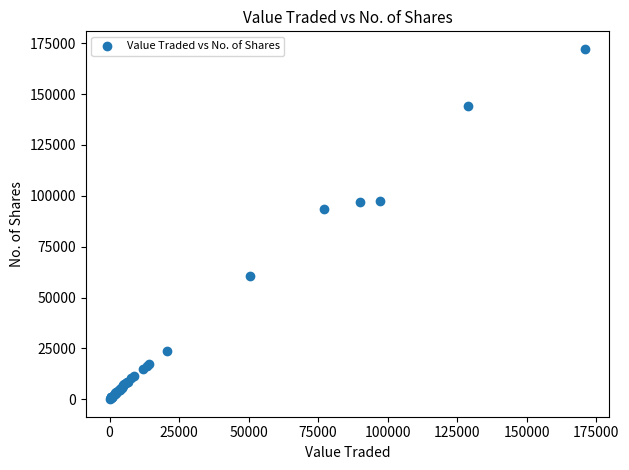

What Y value in the scatter plot is closest to 86129?

93755